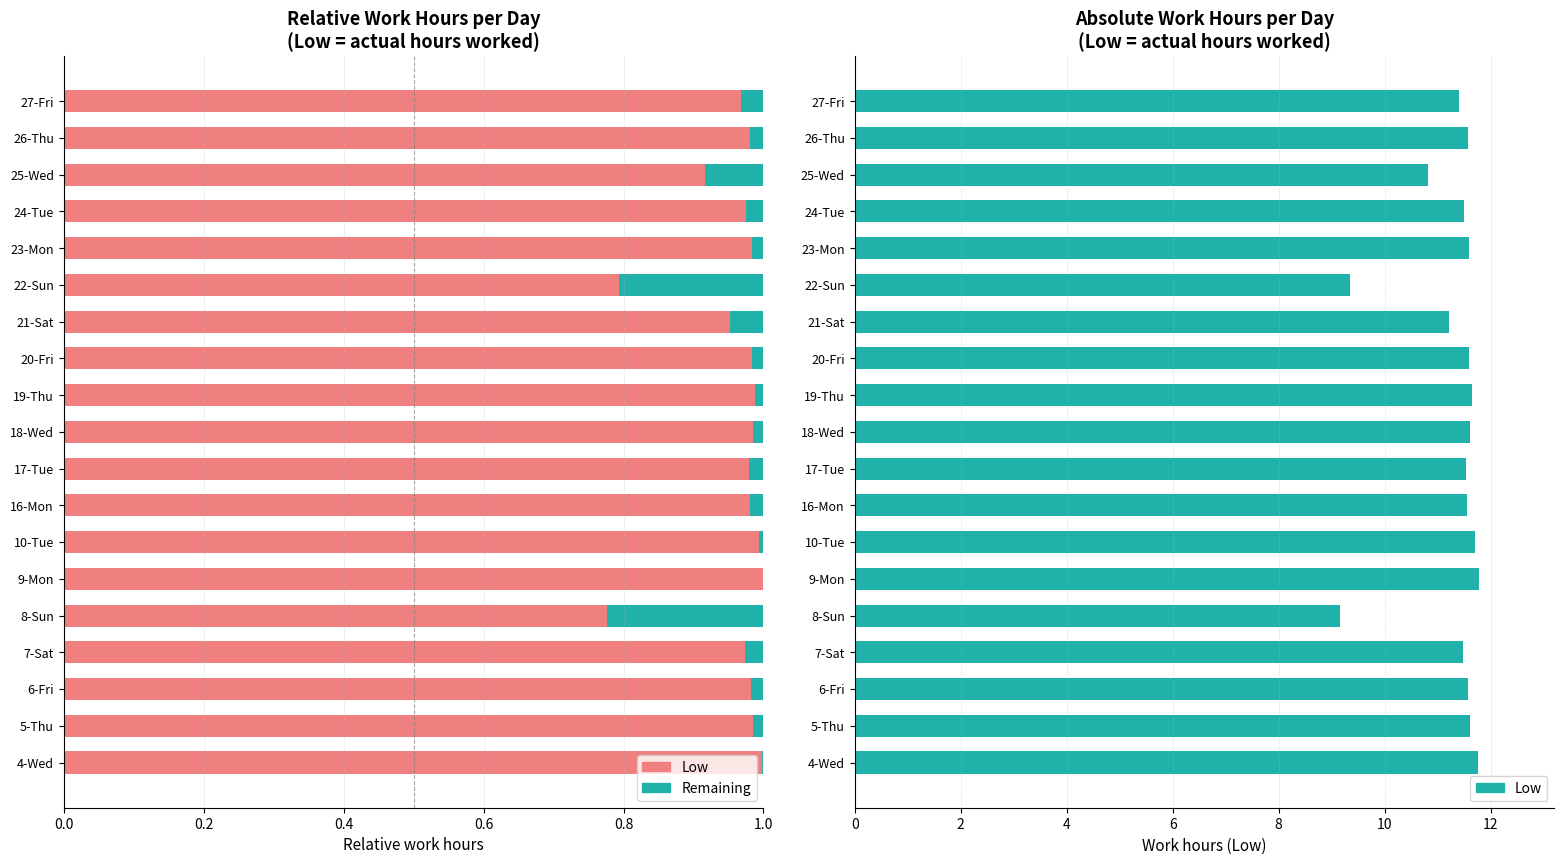

What is the value of the Low bar at the 9th from the left?

11.5